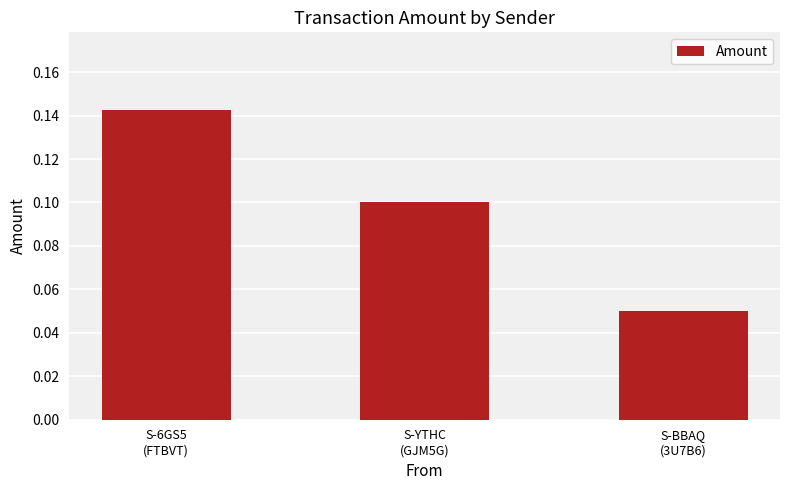

What is the sum of all values?

0.3